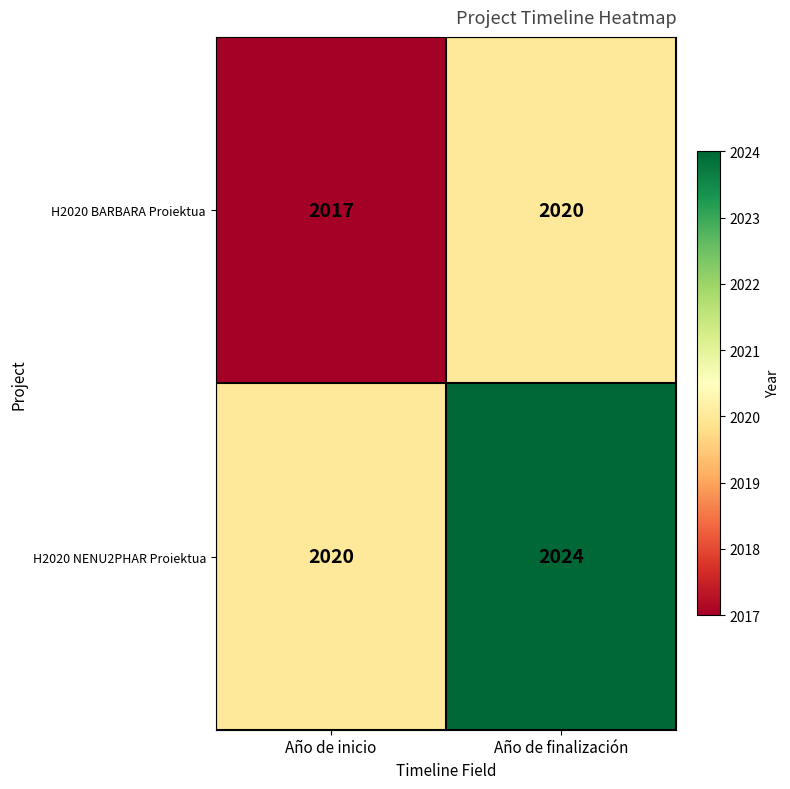

How many distinct data groups are displayed?

2